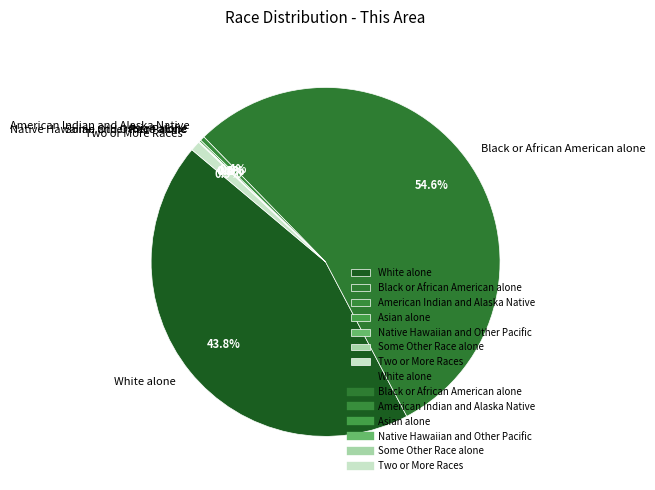

Which category has the biggest portion of the pie?

Black or African American alone